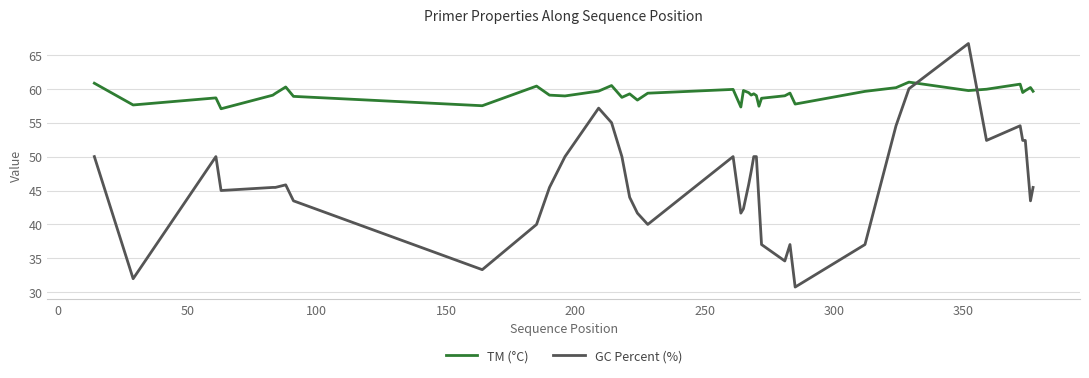

What is the difference between the maximum and minimum values in the TM (°C) series?

3.9